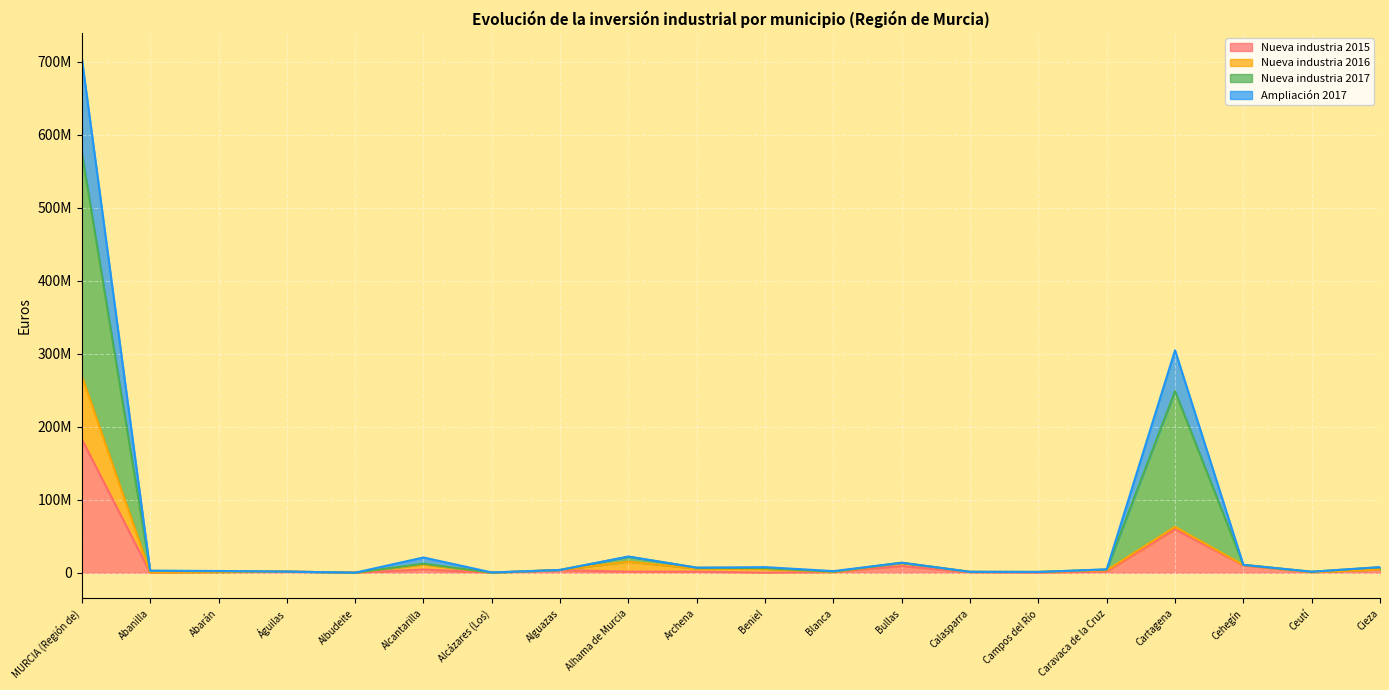

Which series has the largest range (max minus min)?

Nueva industria 2017